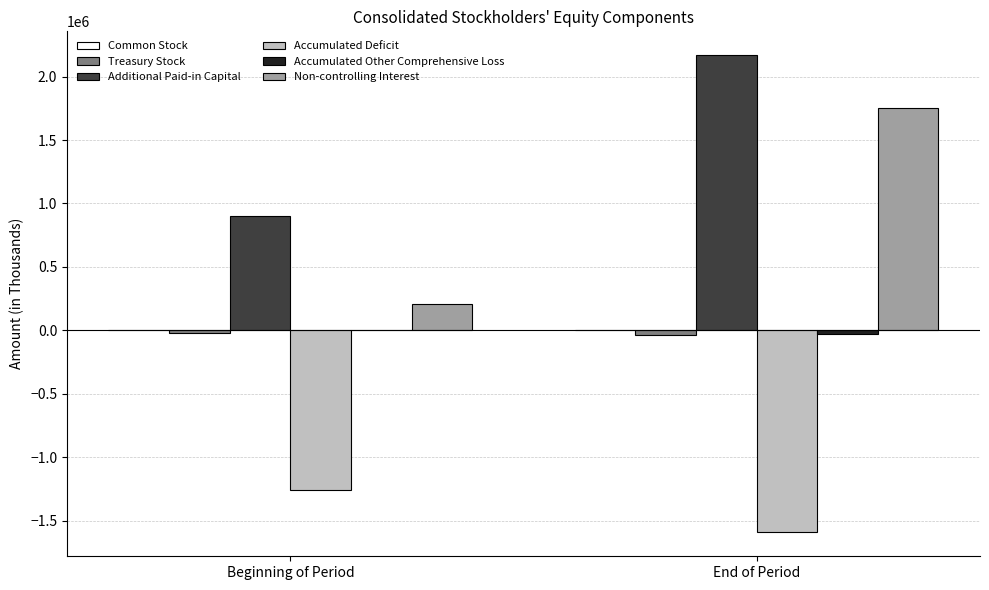

Count the number of data series in this chart.

6